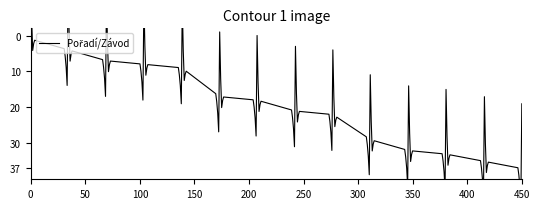

How many values are below 21?

7